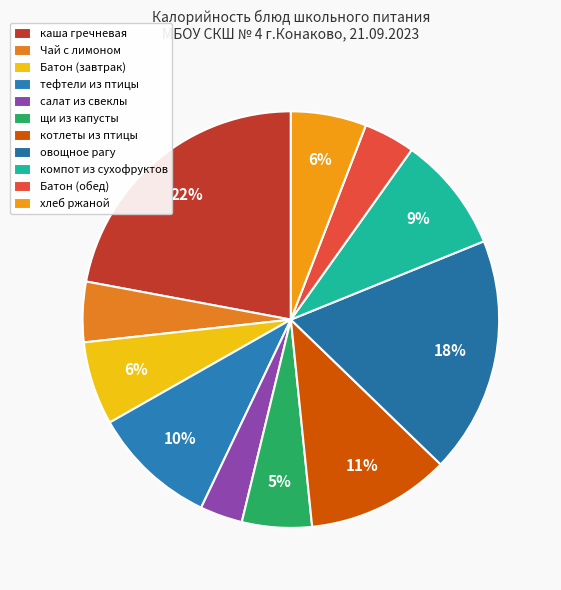

What percentage is NOT represented by компот из сухофруктов?

91.0%